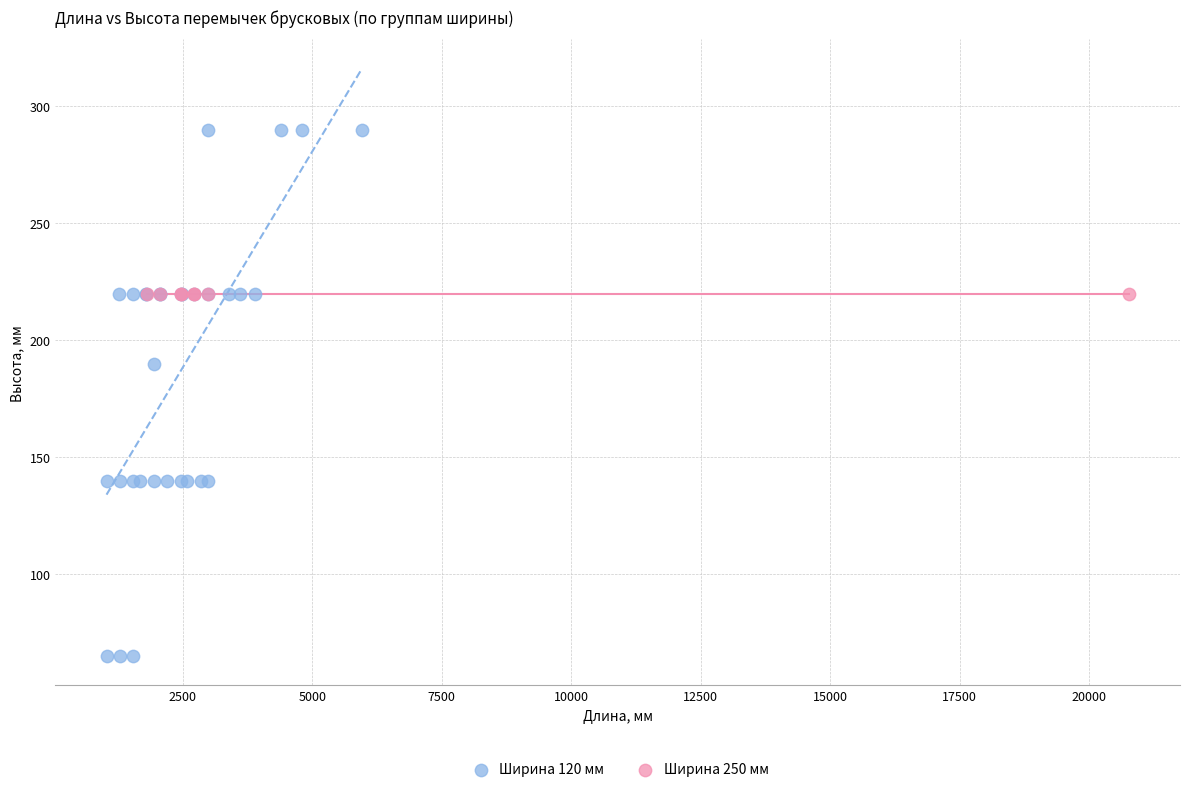

Which series reaches the maximum Y coordinate?

Ширина 120 мм